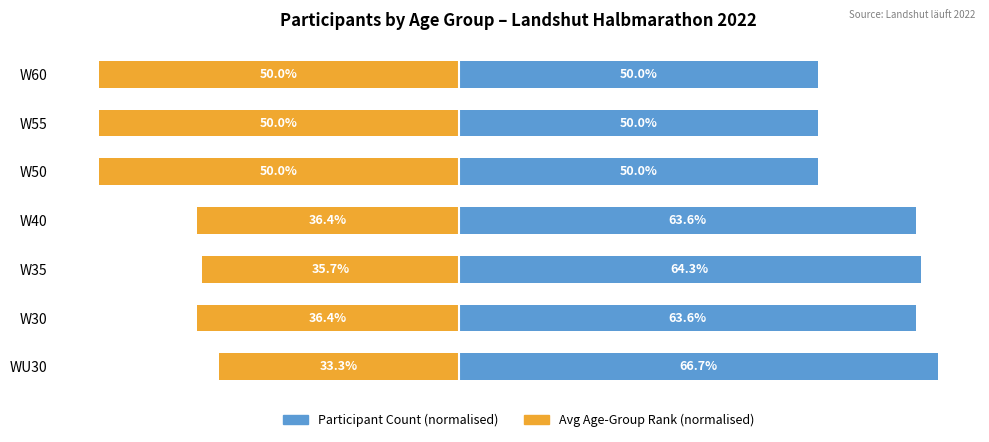

How many bars are there in each group?

2